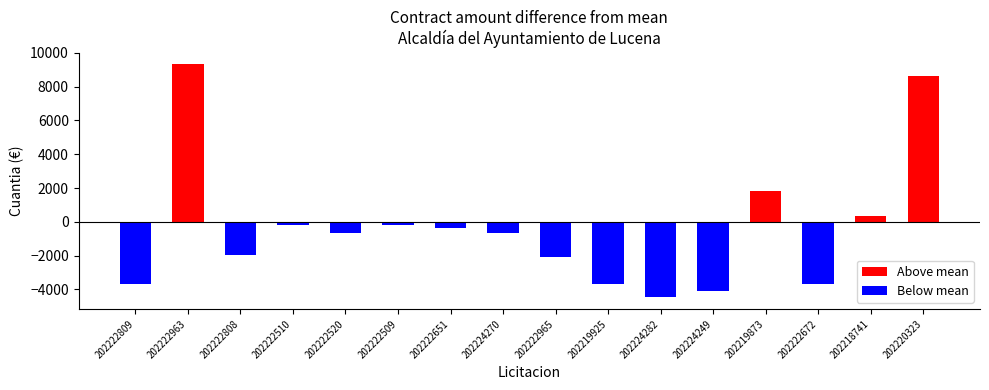

Which label corresponds to the largest value in the chart?

202222963